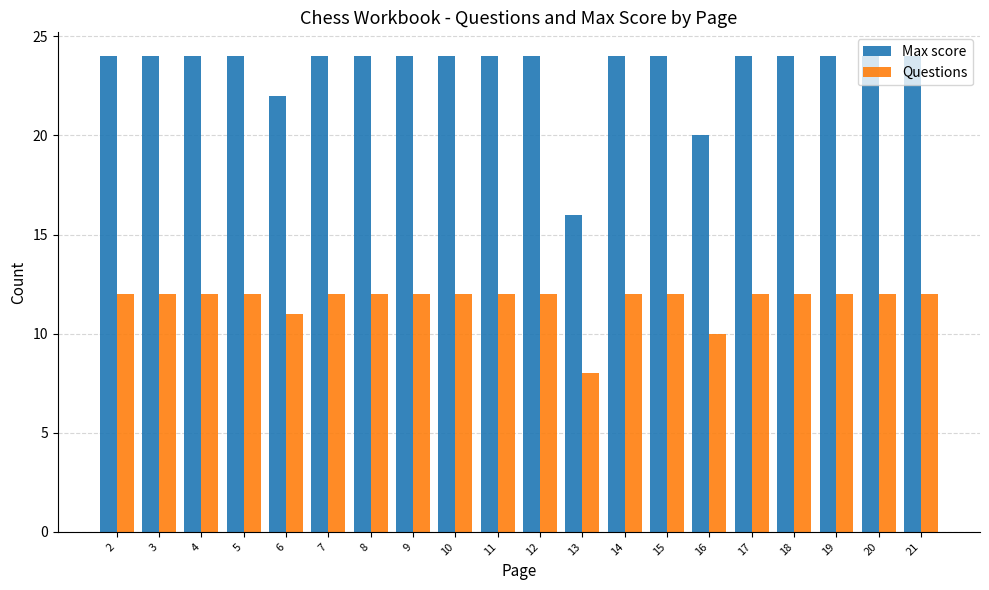

What is the total value across all series at 2?

36